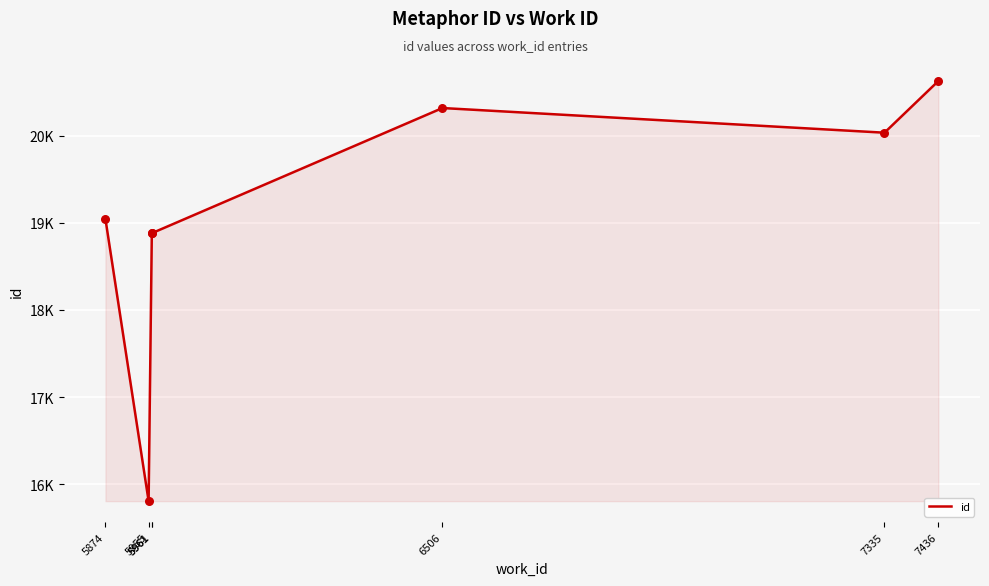

Between 5961 and 7335, which is larger?

7335